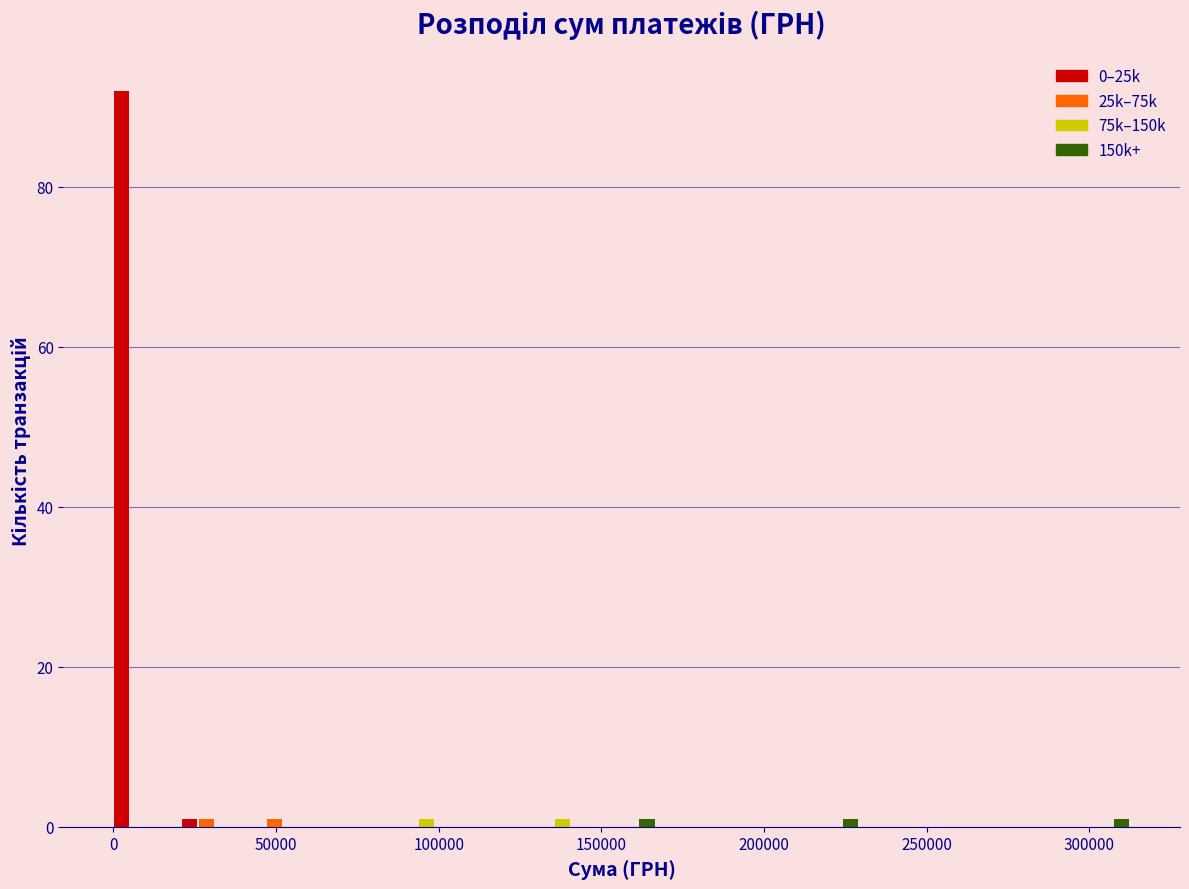

What is the height of the 0–25k bar covering 0 to 20000 on the x-axis? Neither the bar edges nor the heights are printed on the chart, so give them approximately, as read against the axes.

92